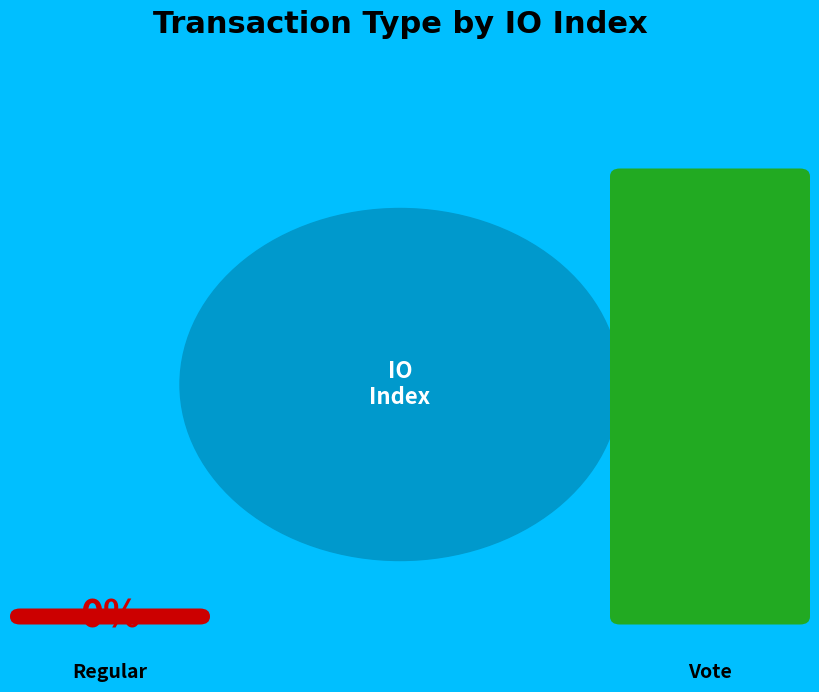

Which has a higher value, Vote or Regular?

Vote